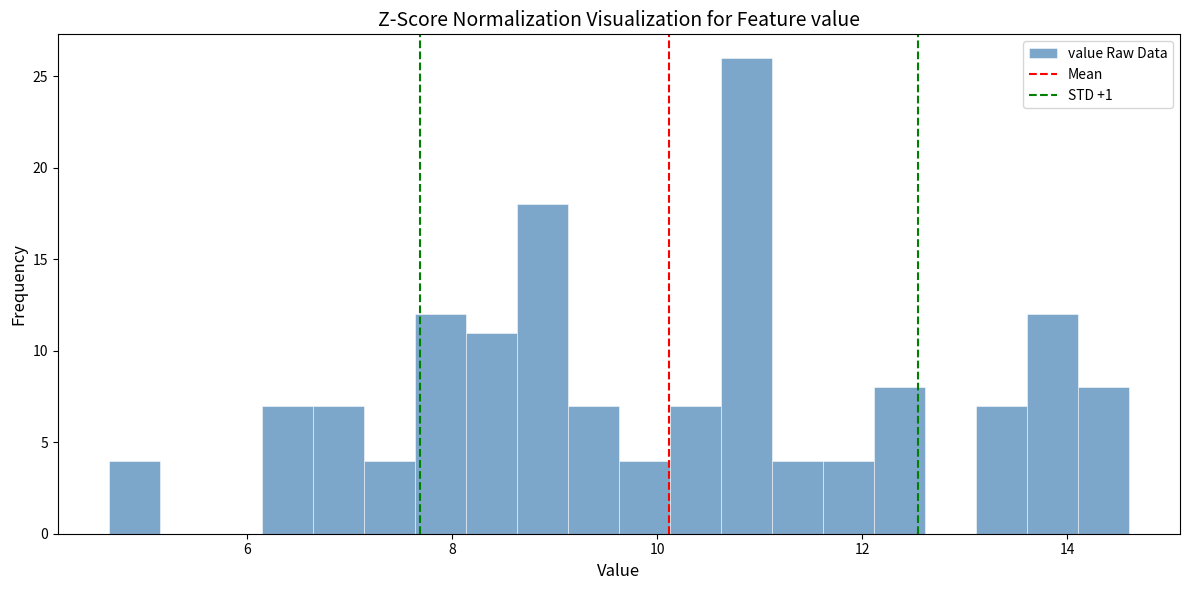

Read against the x-axis, roughly where is the centre of the tallest bar?

10.8